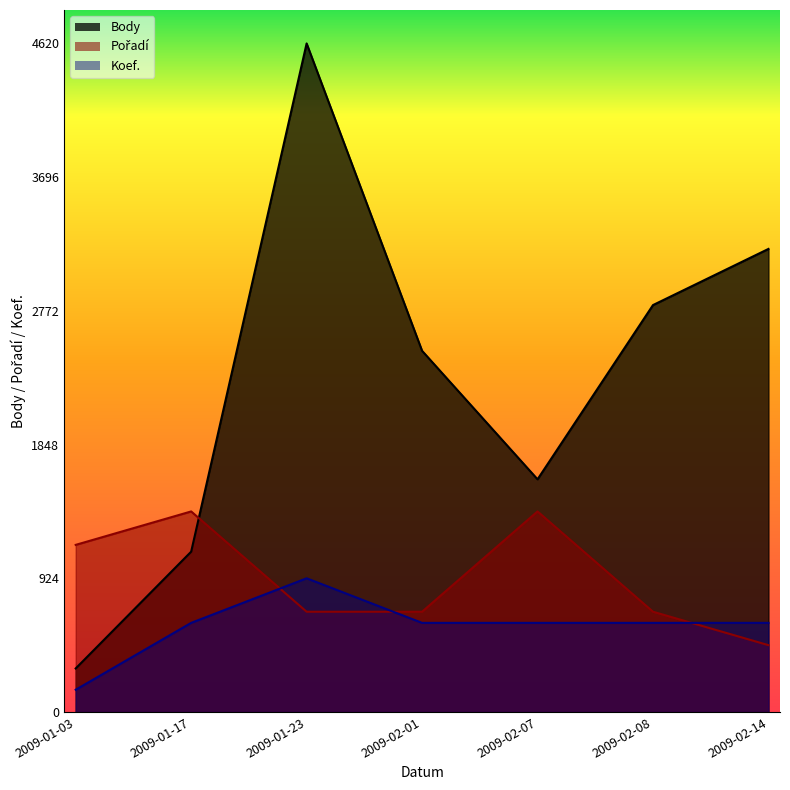

What is the value of the Pořadí point at the 2nd from the left?

1386